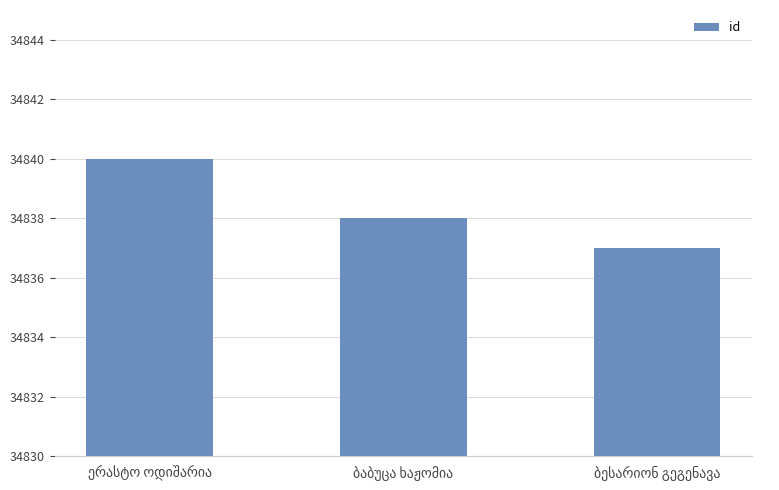

What is the value of the 3rd bar from the left?

34837